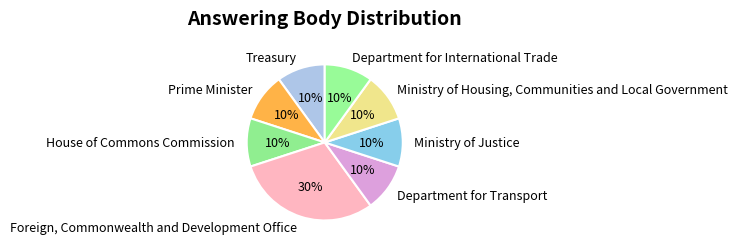

Combined, do Treasury and Foreign, Commonwealth and Development Office account for over 50%?

No